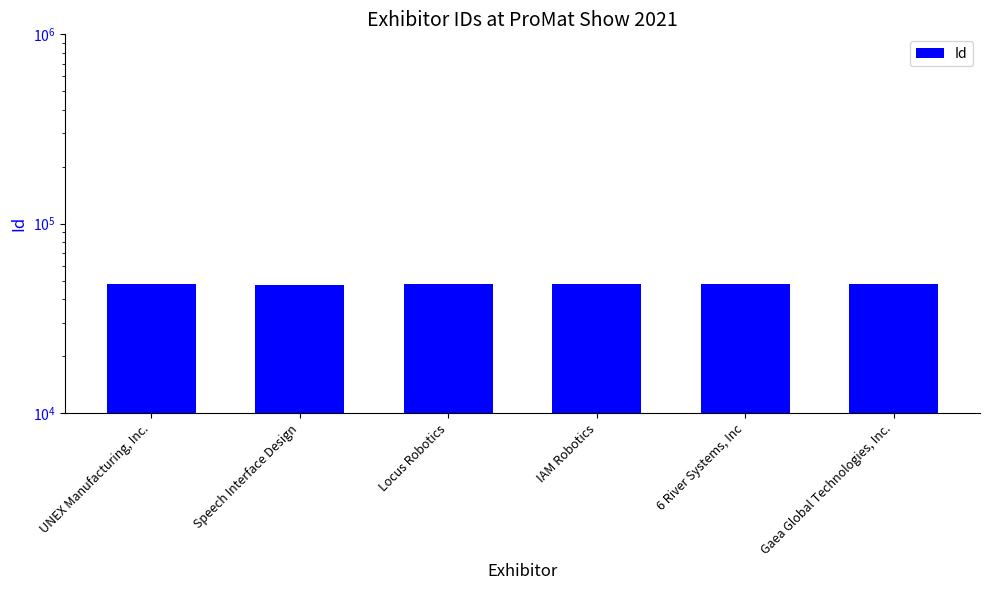

What is the label of the 6th bar from the left?

Gaea Global Technologies, Inc.